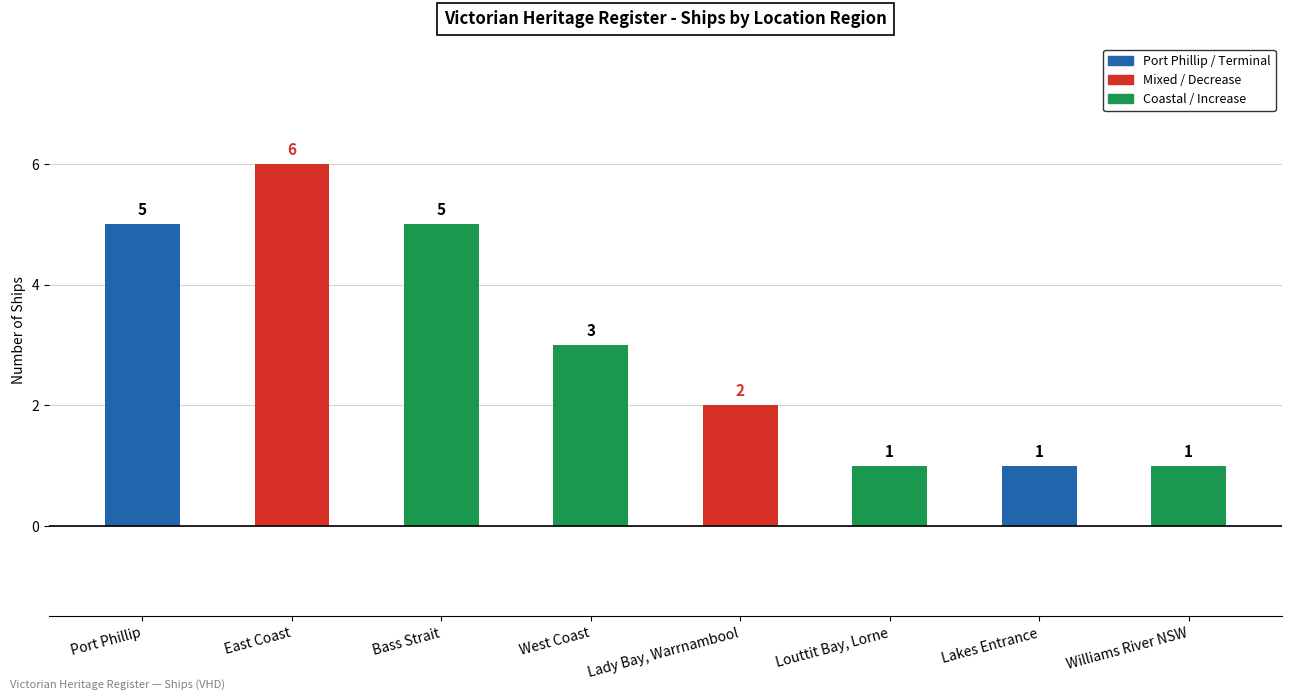

Which category has the lowest value across all series?

Louttit Bay, Lorne